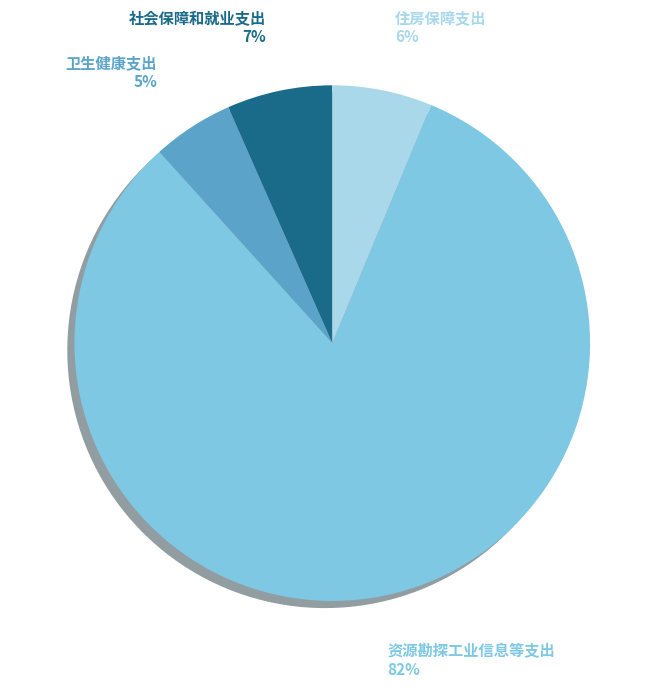

What is the ratio of the value at 住房保障支出 to the value at 资源勘探工业信息等支出?

0.1